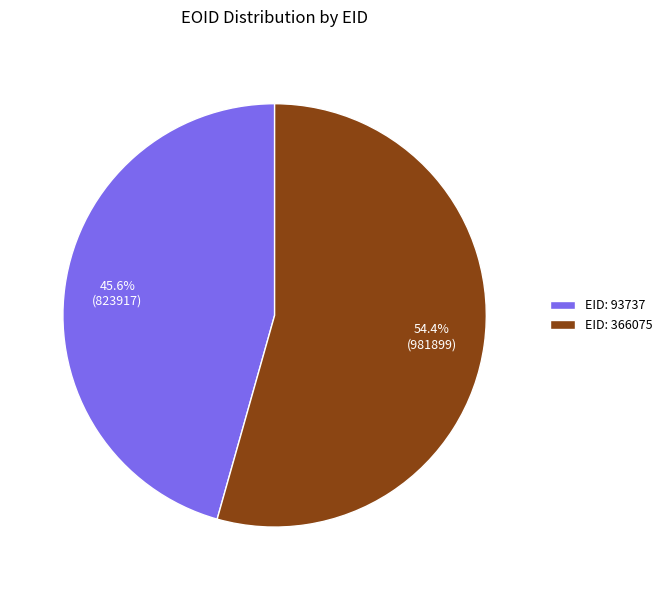

Rank the categories by value from lowest to highest.

EID: 93737, EID: 366075